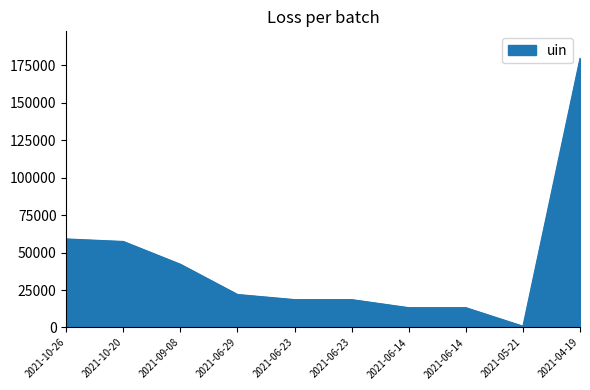

True or false: the data shows 1359 at 2021-05-21.

False